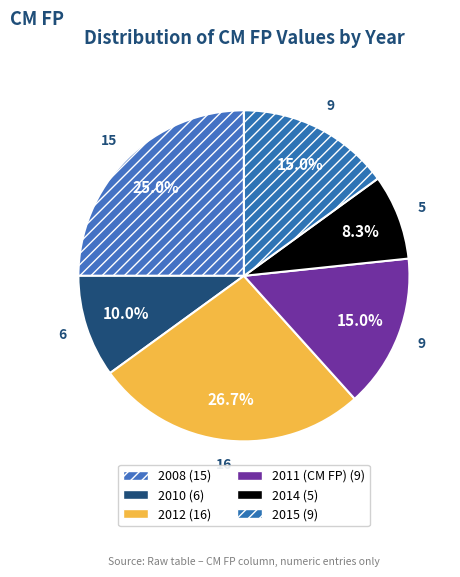

How many slices are in this pie chart?

6